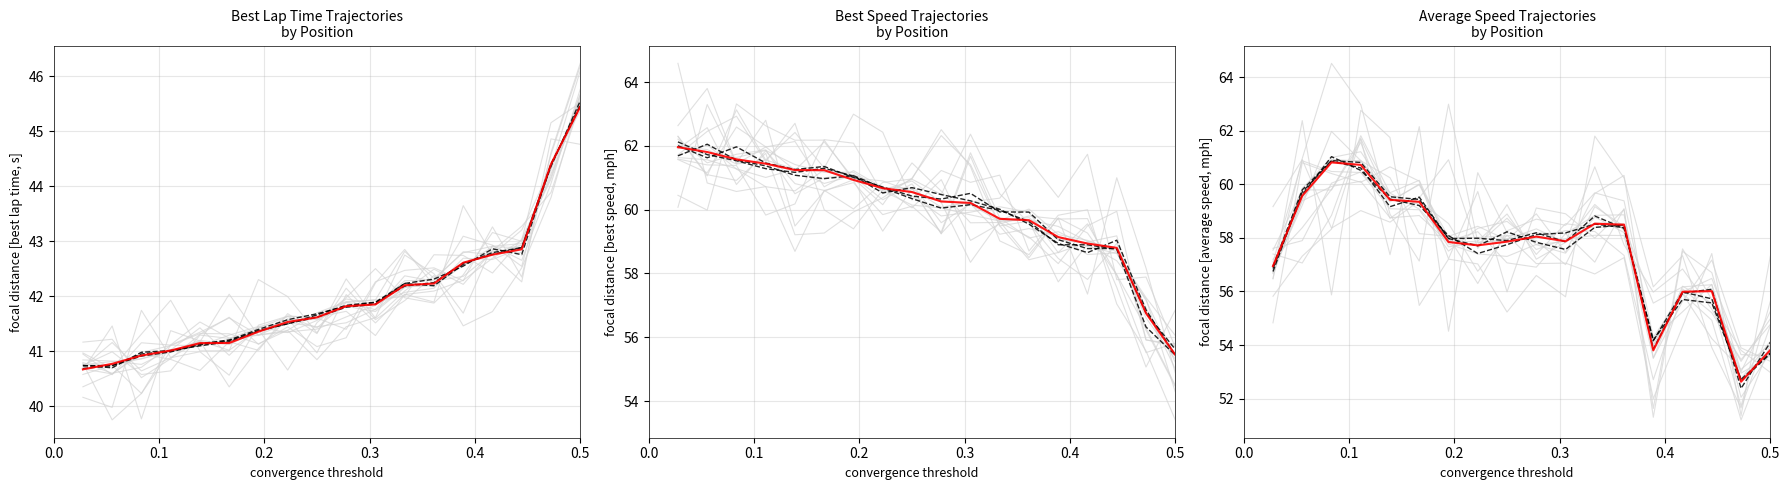

True or false: Best Lap Time and Best Speed intersect in this chart.

False